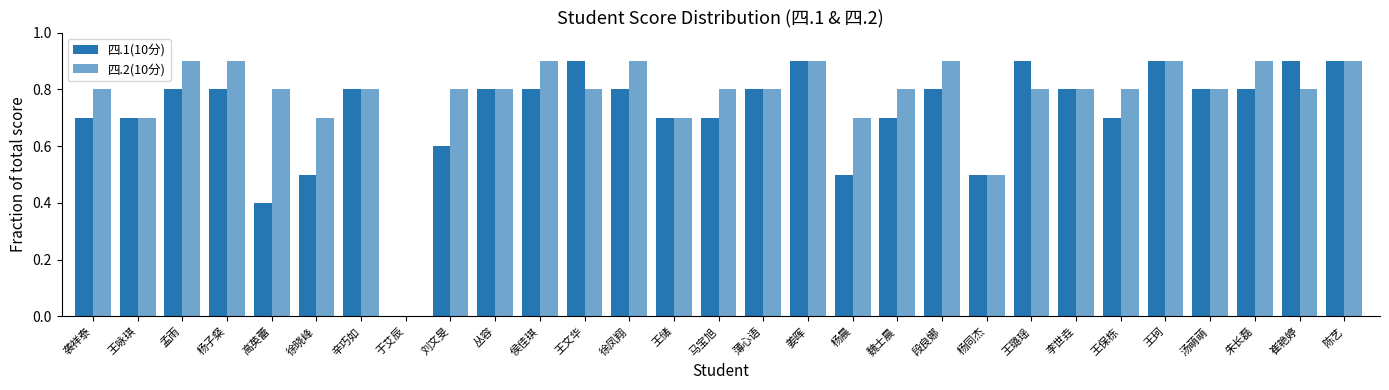

At which label does 四.2(10分) reach its peak?

孟雨